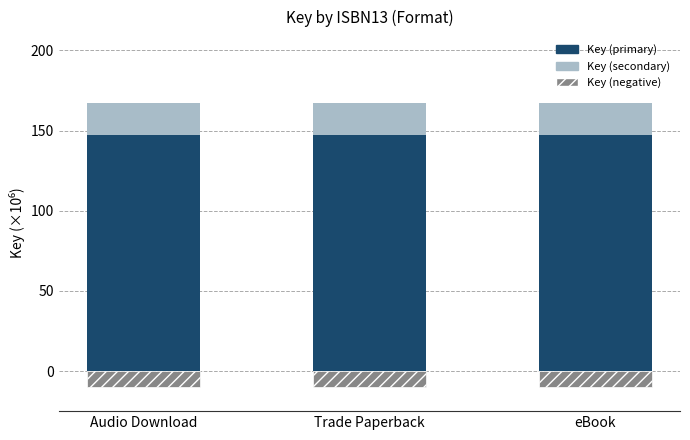

List the labels in order of Key (primary) value, smallest first.

Audio Download, Trade Paperback, eBook